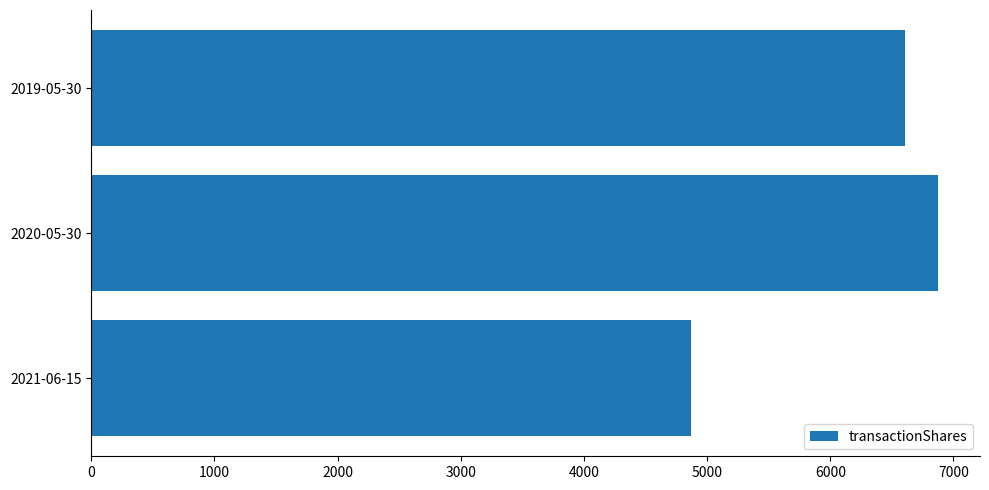

Which has a higher value, 2021-06-15 or 2019-05-30?

2019-05-30